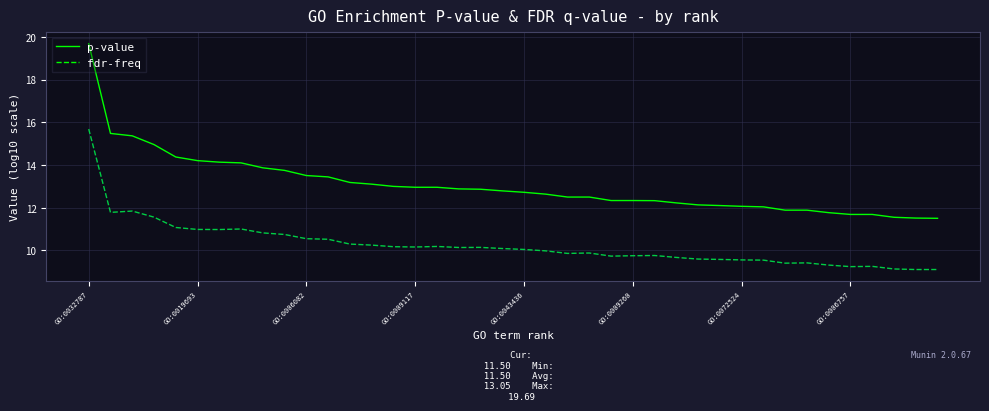

What is the greatest value displayed?

19.7